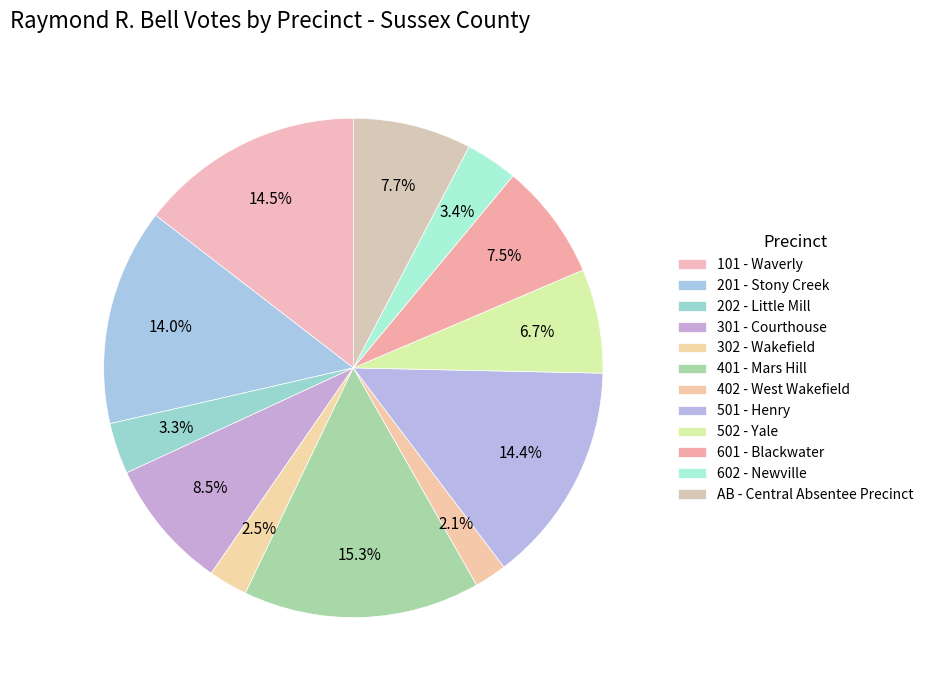

True or false: 402 - West Wakefield accounts for 12% of the total.

False